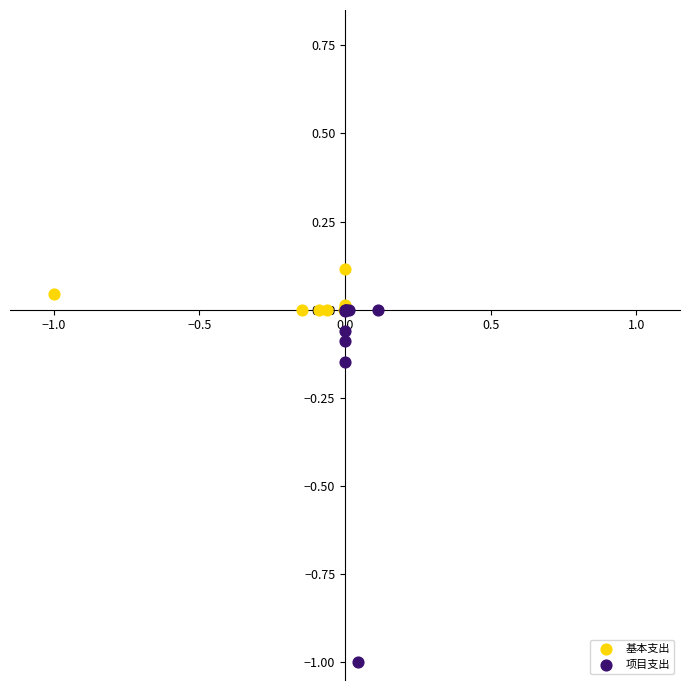

Which series contains the lowest Y value?

项目支出